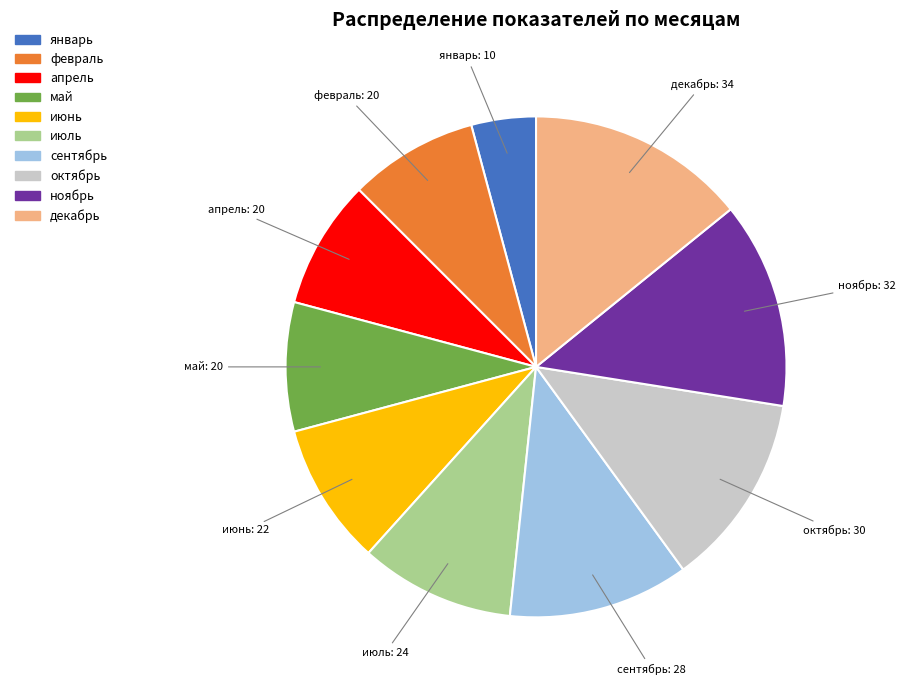

Combined, do январь and февраль account for over 50%?

No